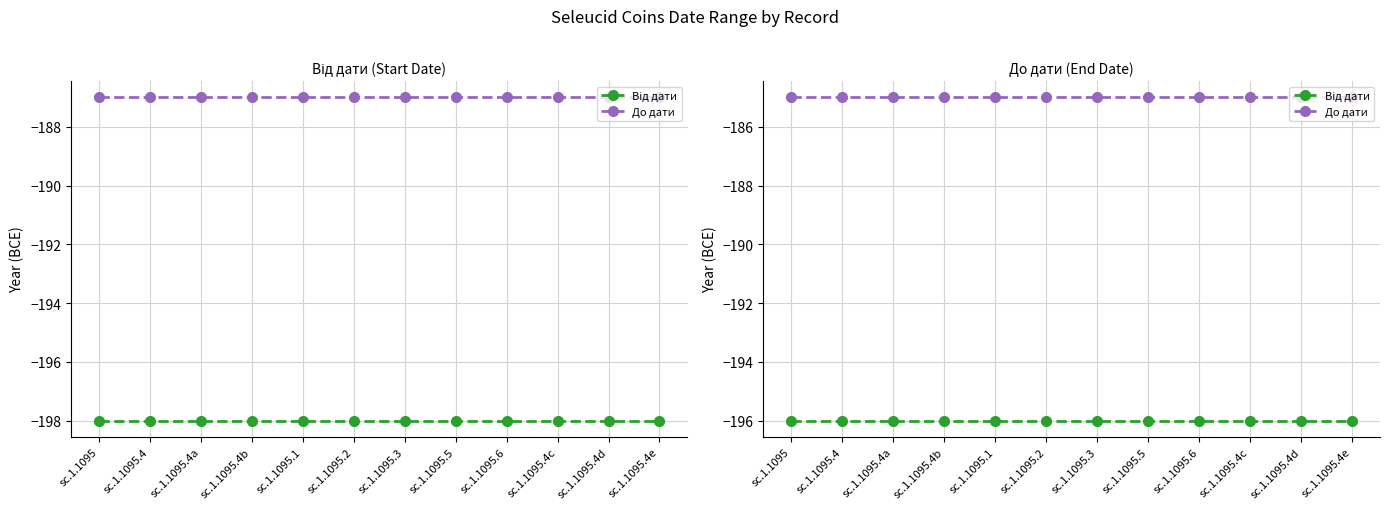

What position from the right is sc.1.1095.5?

5